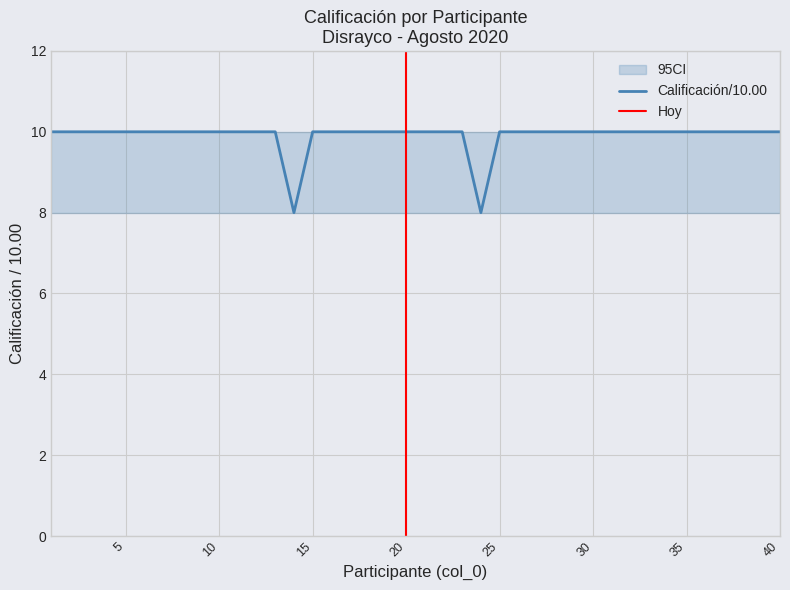

Which label corresponds to the smallest value in the chart?

14